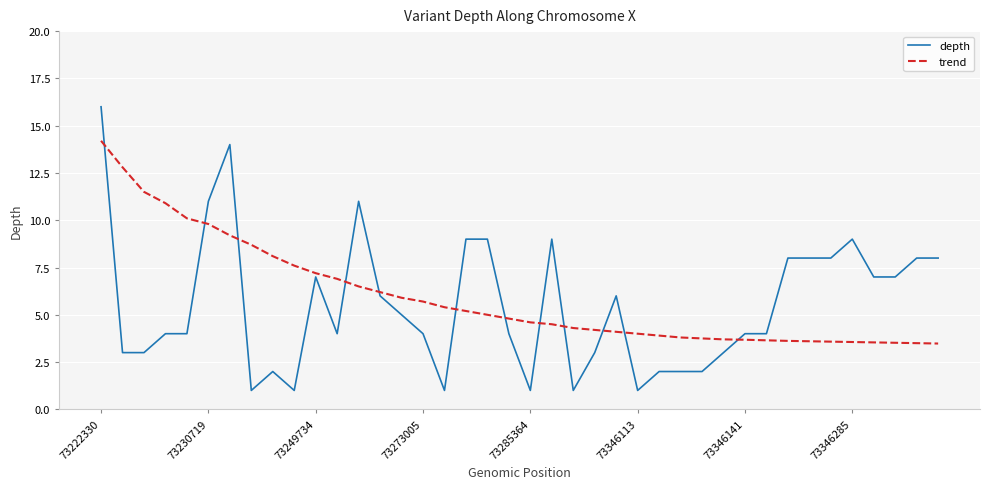

What is the highest value of the depth series?

16.0